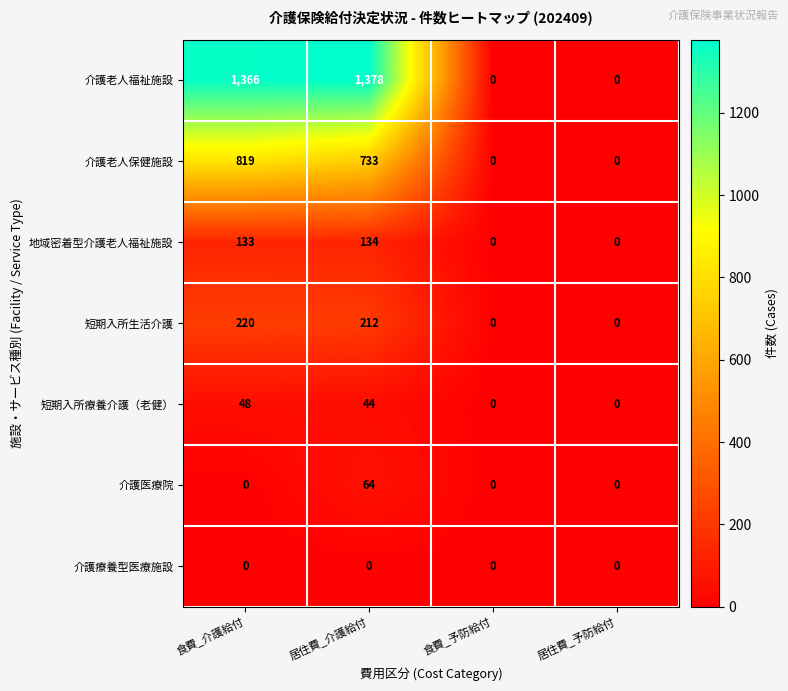

Count the number of data series in this chart.

7